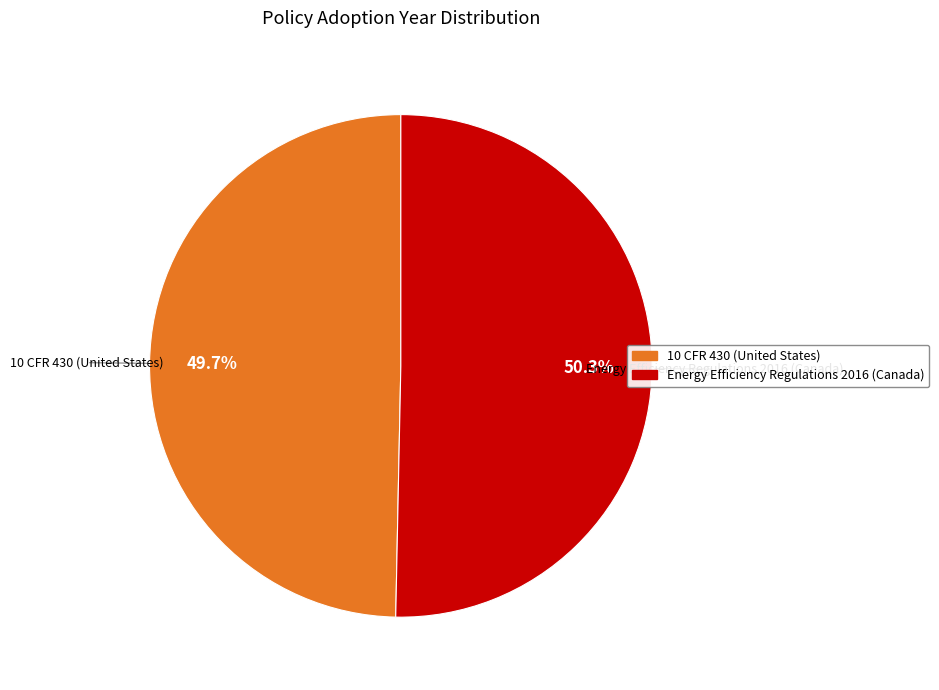

True or false: Energy Efficiency Regulations 2016 (Canada) accounts for 36% of the total.

False